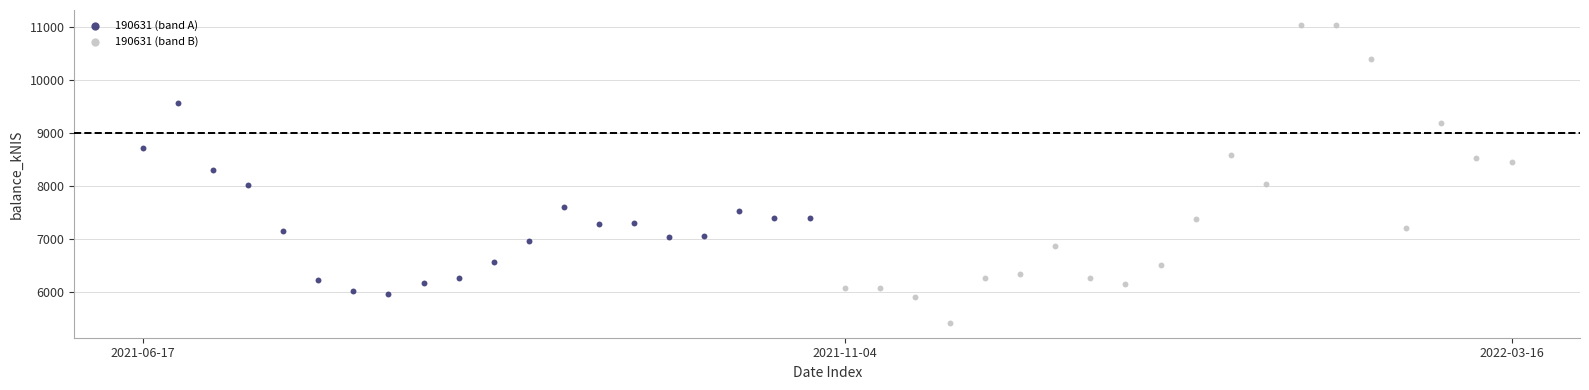

Which series has the widest spread of Y values?

190631 (band B)